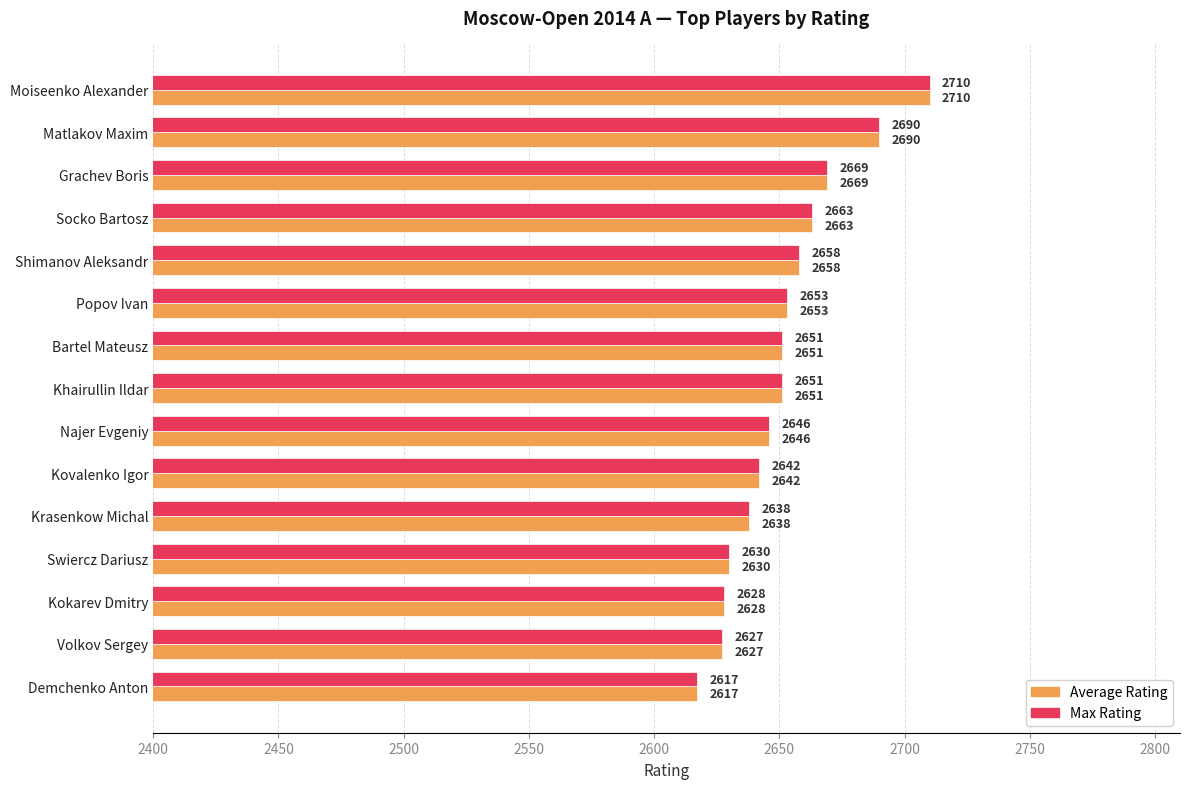

At how many categories does at least one series exceed 2623?

14